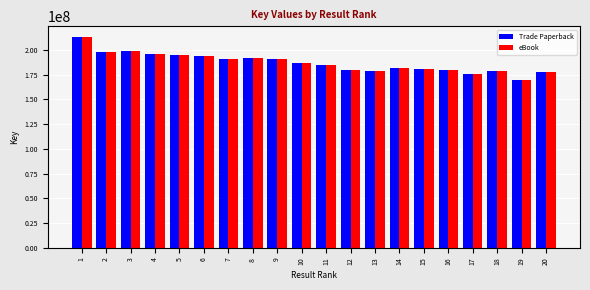

What is the average value of the Trade Paperback series?

186897073